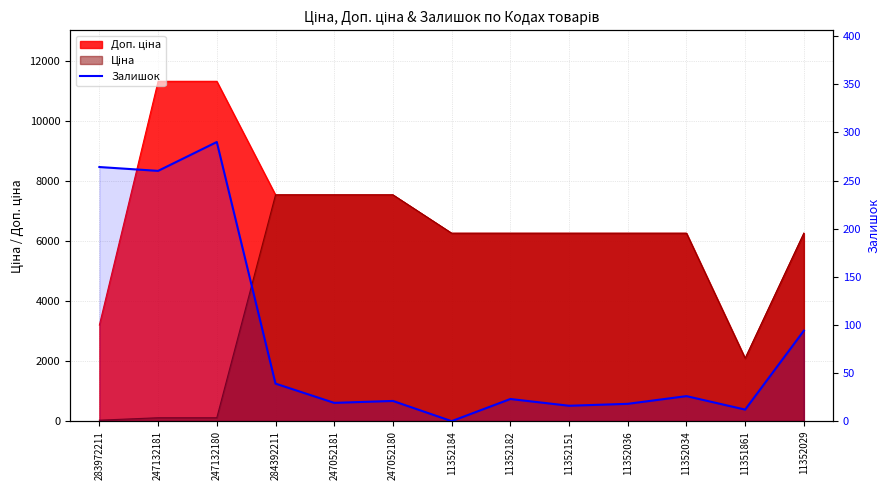

How many positive values are there?

12